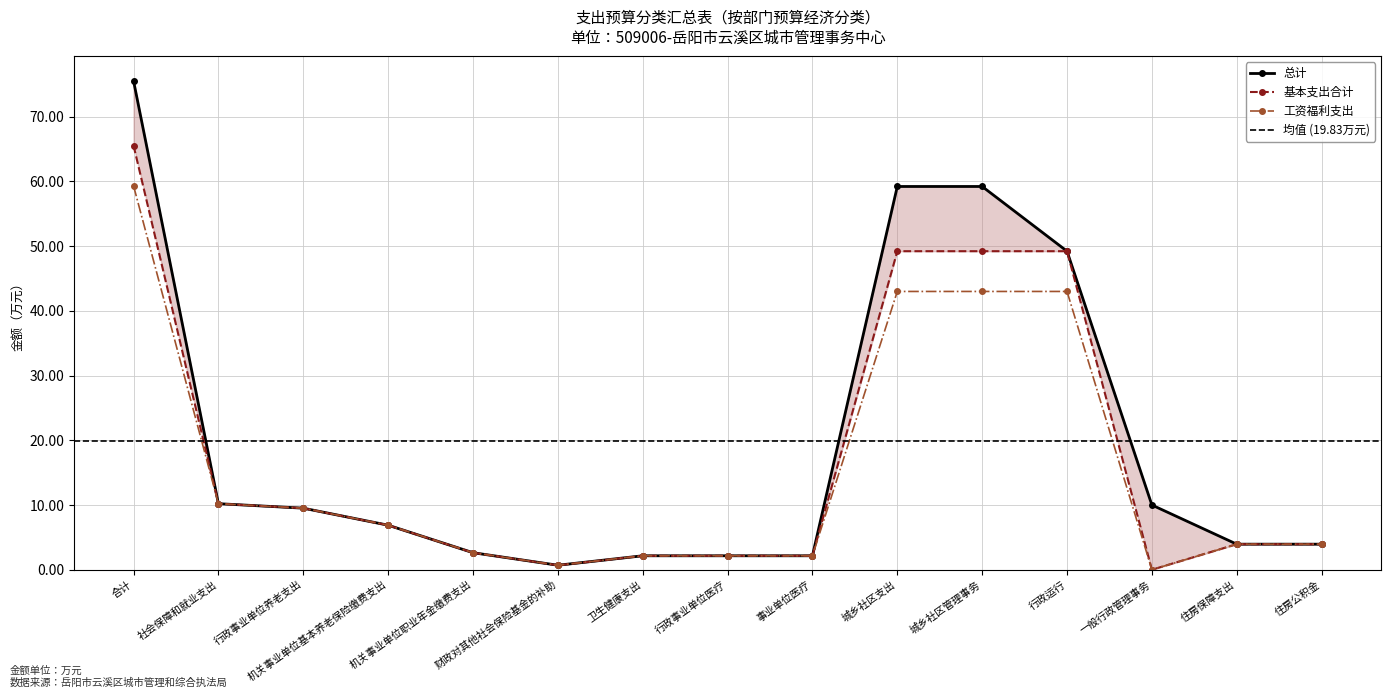

At which category is the sum across all series the highest?

合计